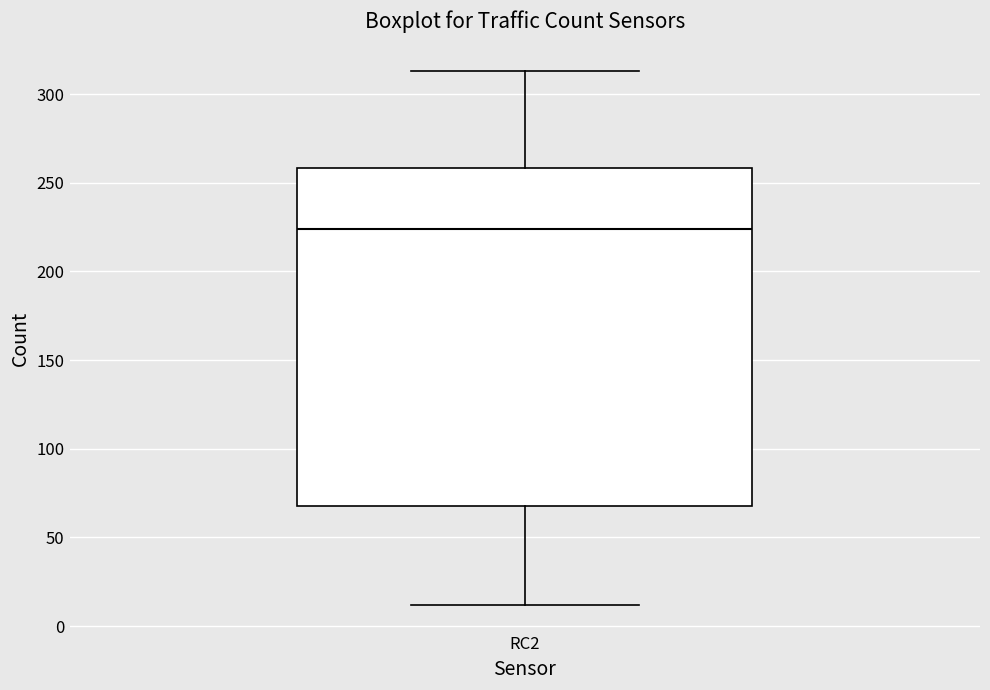

Transcribe this box plot: give where the median line is, the range the box spans, and where the two whiskers end, as read against the y-axis. The values are not printed on the chart, so give them approximately, as read against the axis.

median 225, box 70 to 260, whiskers 10 to 315